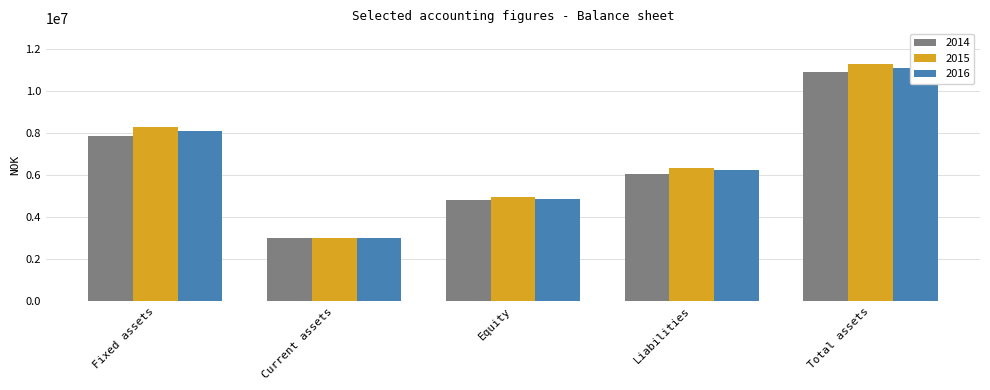

What position from the left is Current assets?

2